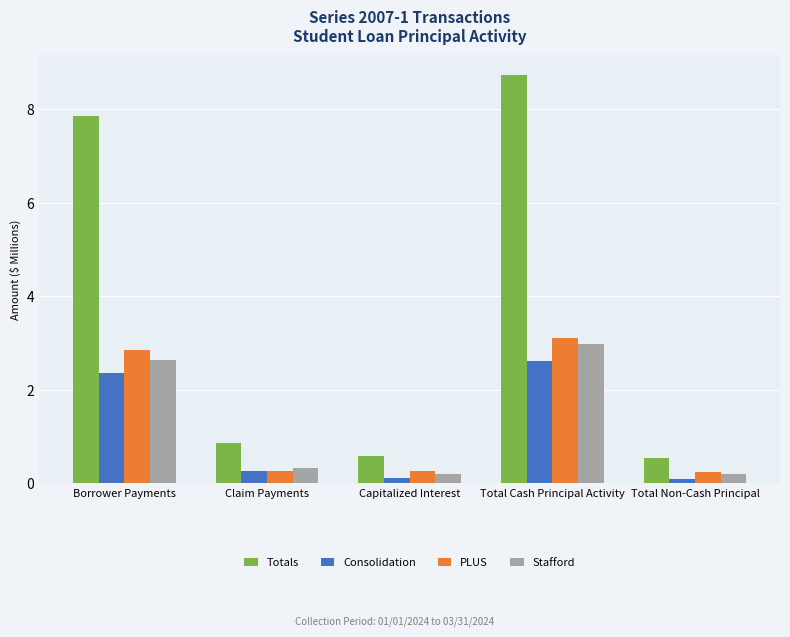

Is the value of PLUS at Total Cash Principal Activity greater than the value of Totals at Borrower Payments?

No